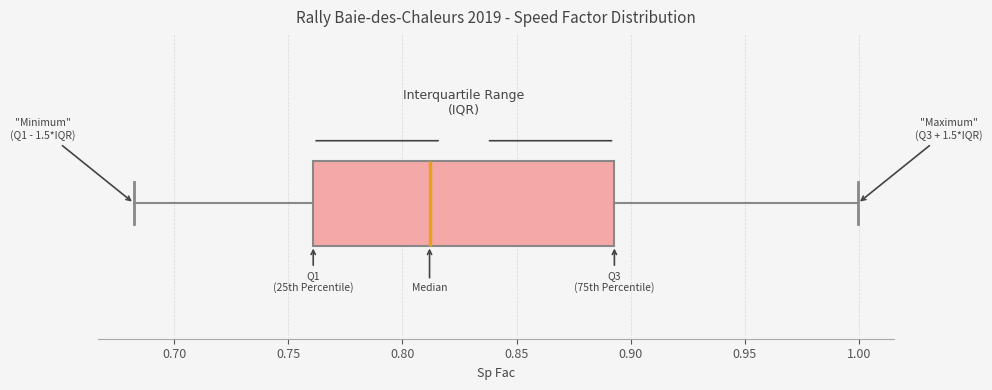

Where does the right whisker of the box end on the x-axis? The values are not printed on the chart, so give them approximately, as read against the axis.

1.000